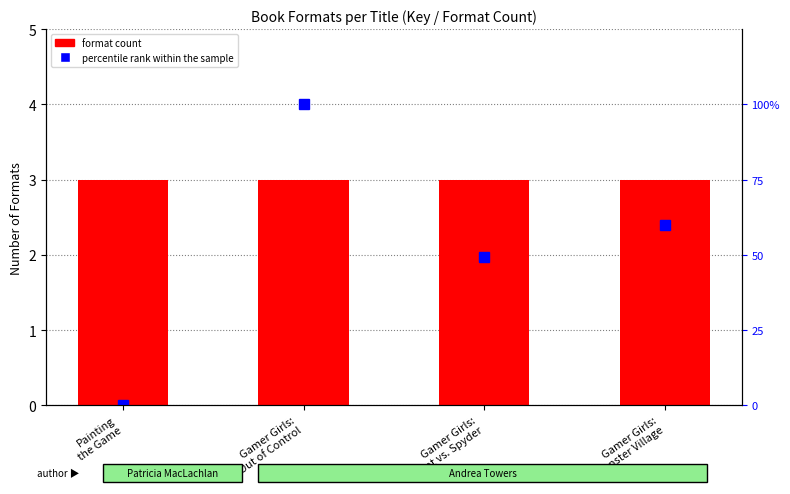

List the series in order of their peak value, lowest first.

format count, percentile rank within the sample